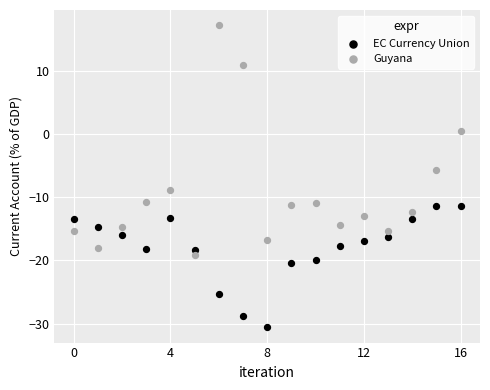

Which series reaches the minimum Y coordinate?

EC Currency Union